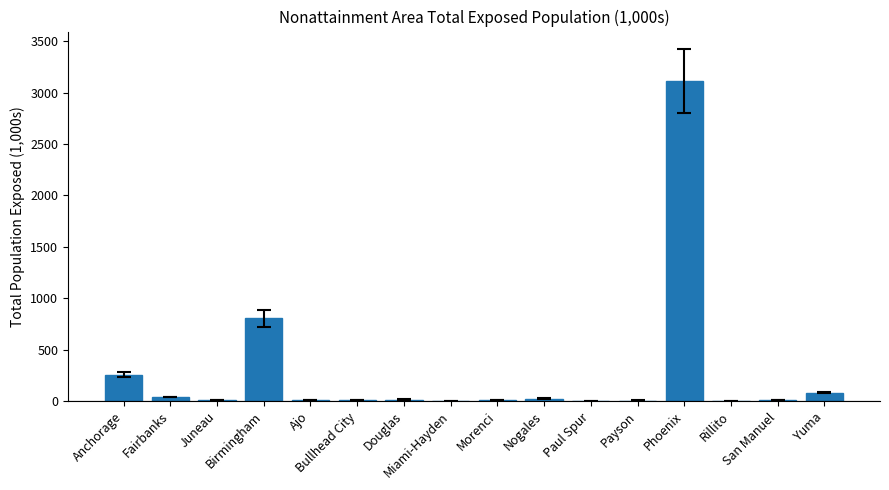

Count the number of categories in the chart.

16